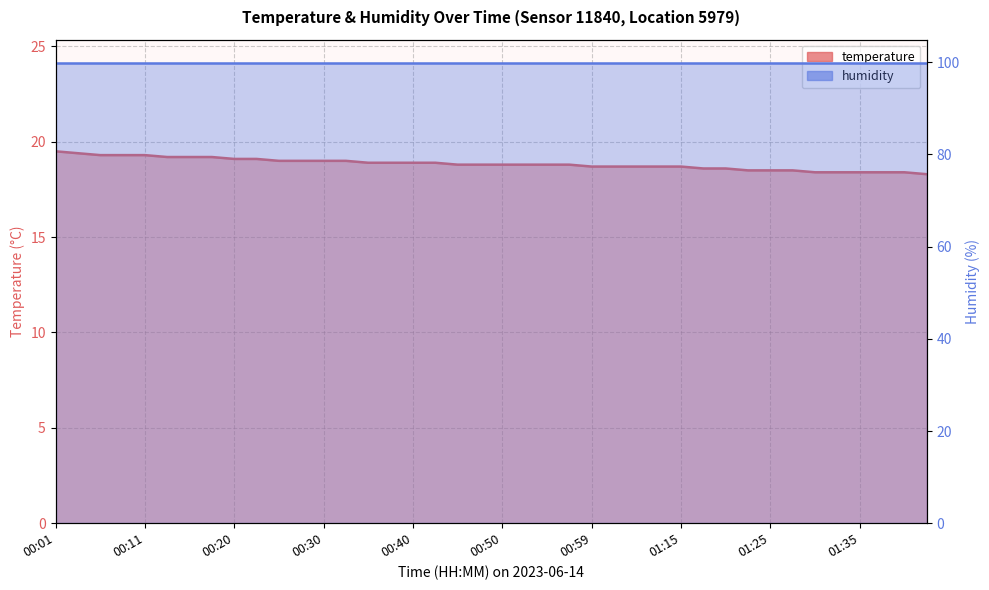

Reading left to right, transcribe all the data shown in this chart.

19.5	19.4	19.3	19.3	19.3	19.2	19.2	19.2	19.1	19.1	19.0	19.0	19.0	19.0	18.9	18.9	18.9	18.9	18.8	18.8	18.8	18.8	18.8	18.8	18.7	18.7	18.7	18.7	18.7	18.6	18.6	18.5	18.5	18.5	18.4	18.4	18.4	18.4	18.4	18.3